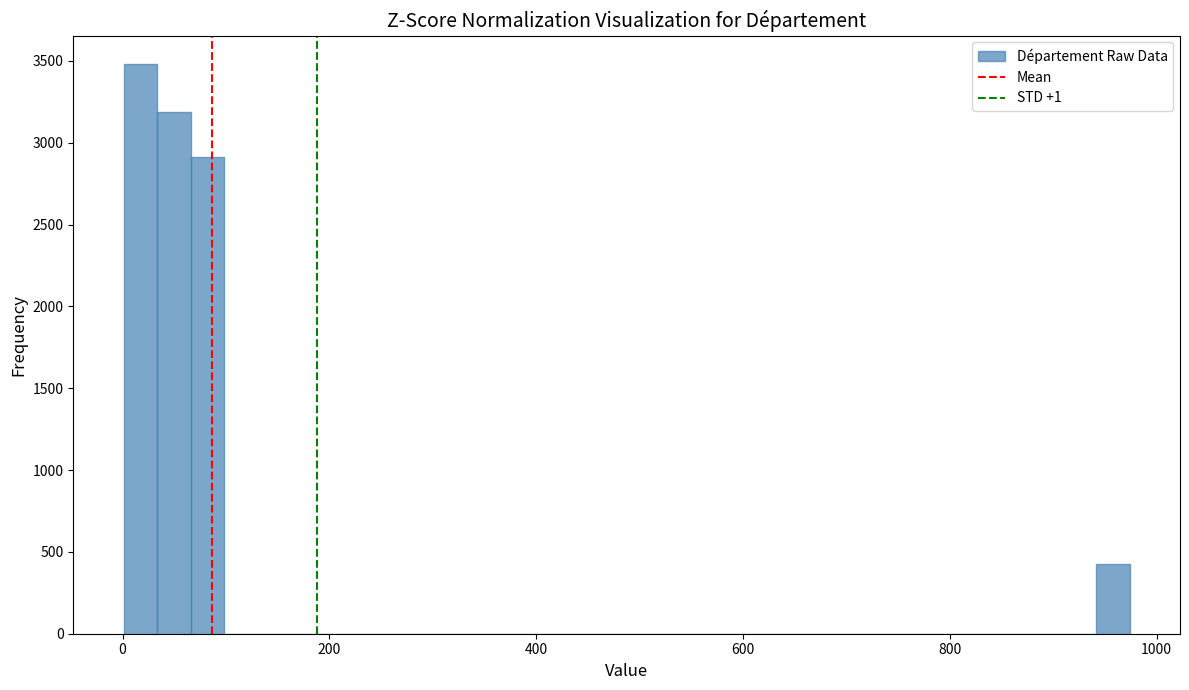

Around what value on the x-axis is the tallest bar? Give the approximate position of its centre, as read against the axis.

20